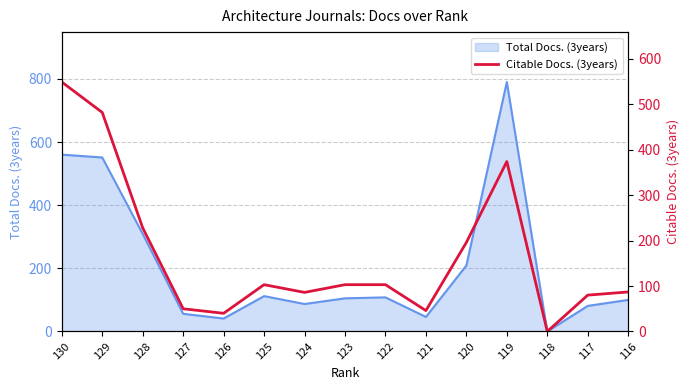

The value of Total Docs. (3years) at 129 is 551. True or false?

True